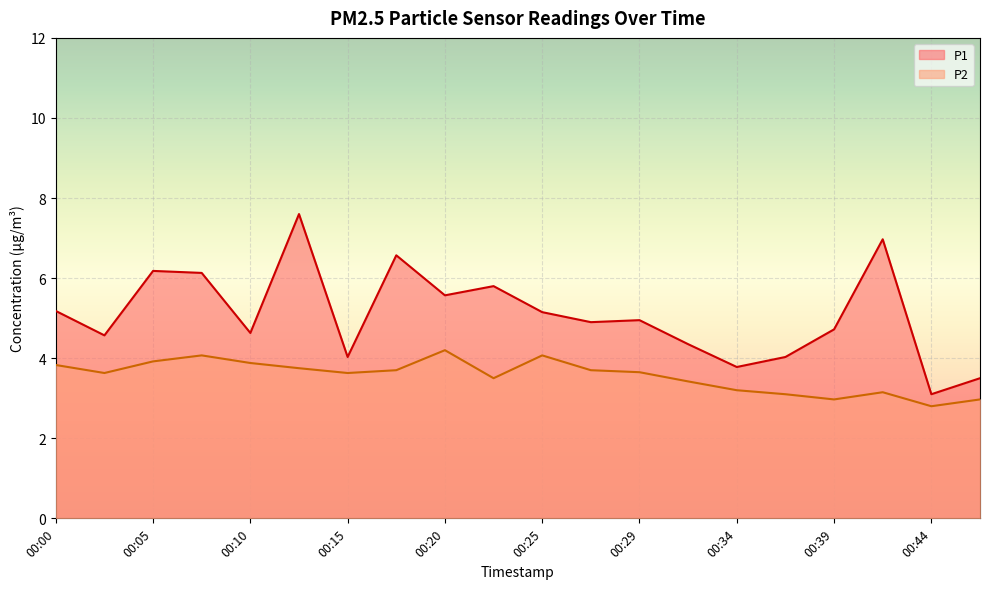

Where is P1 nearest to the value 5?

00:29